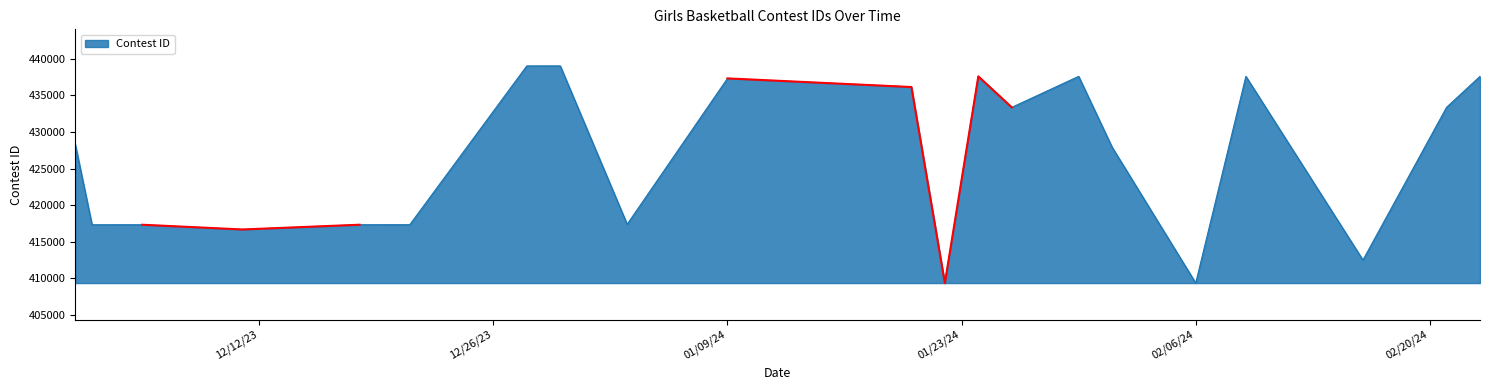

What is the greatest value displayed?

439045